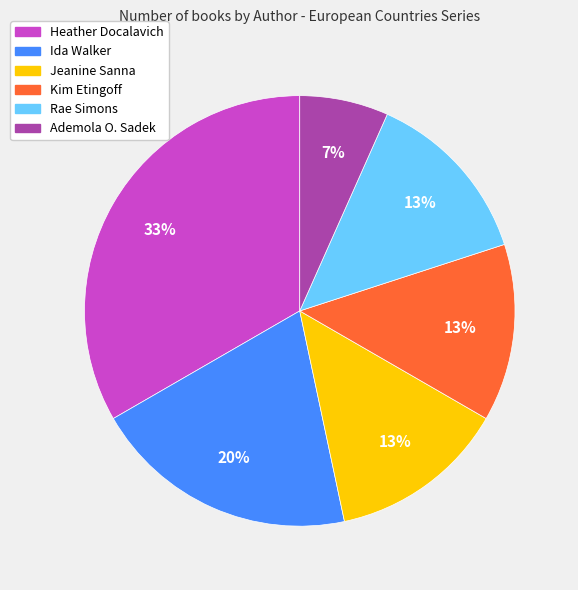

How many segments does this pie chart have?

6